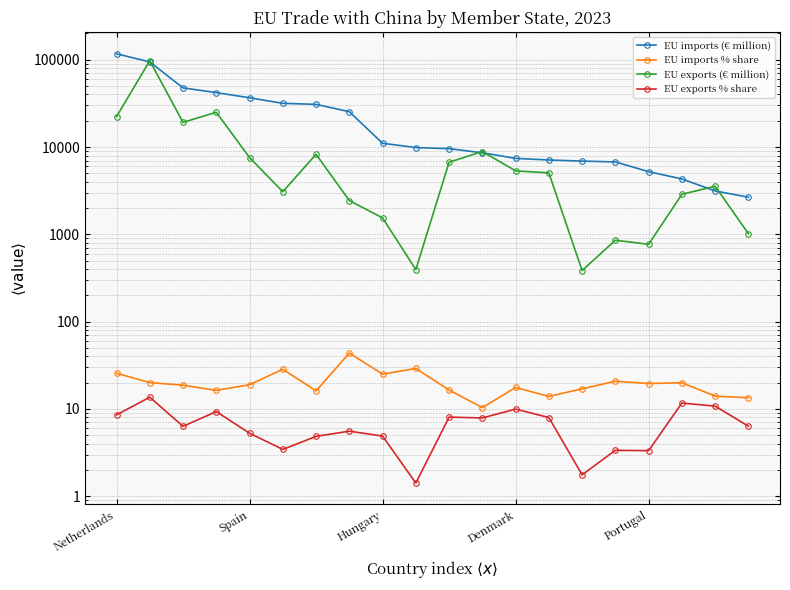

Which series has the largest total across all categories?

EU imports (€ million)